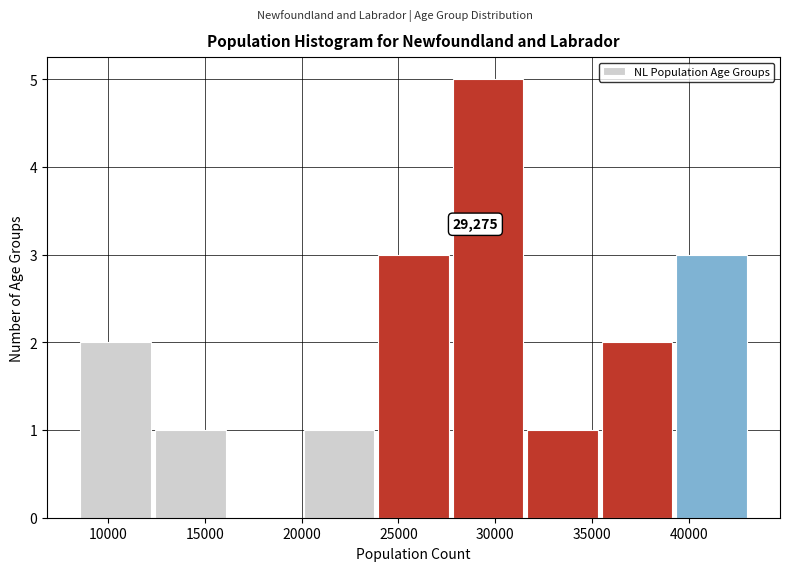

Which range on the x-axis has the tallest bar?

28000 to 31500